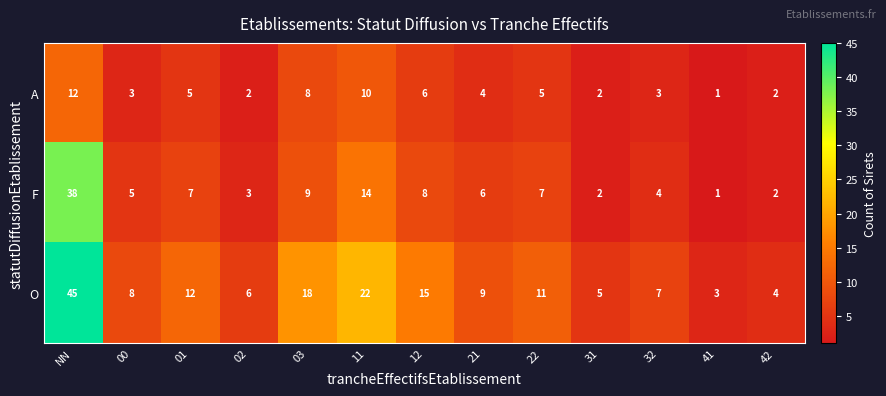

What is the sum of all A values?

63